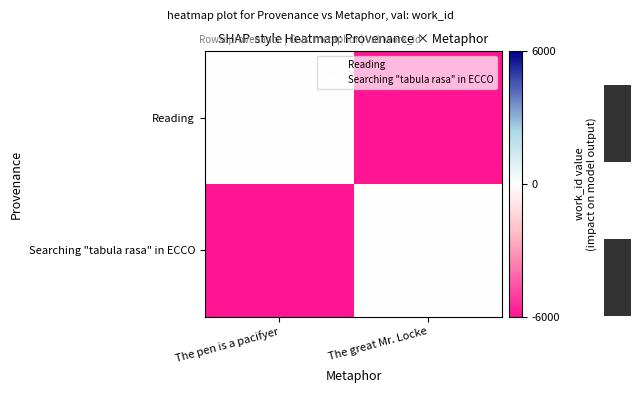

What is the sum of all Searching "tabula rasa" in ECCO values?

-5960